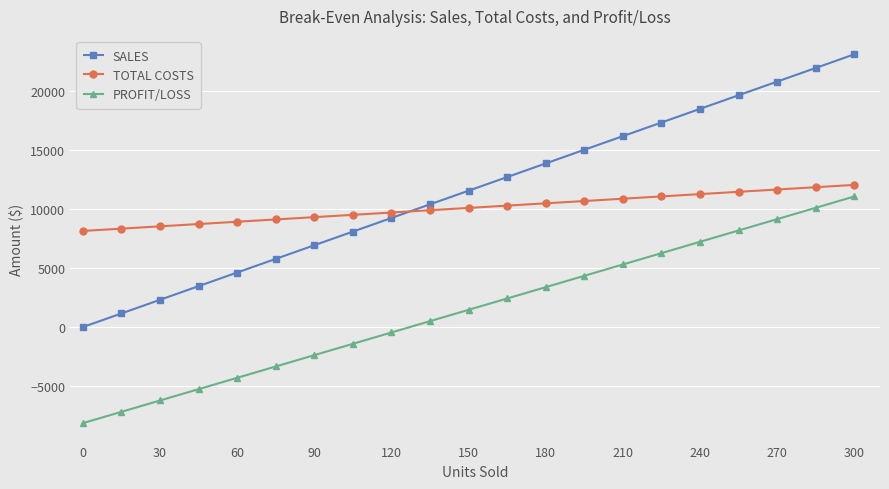

Is this an area chart (filled region under the line)?

No